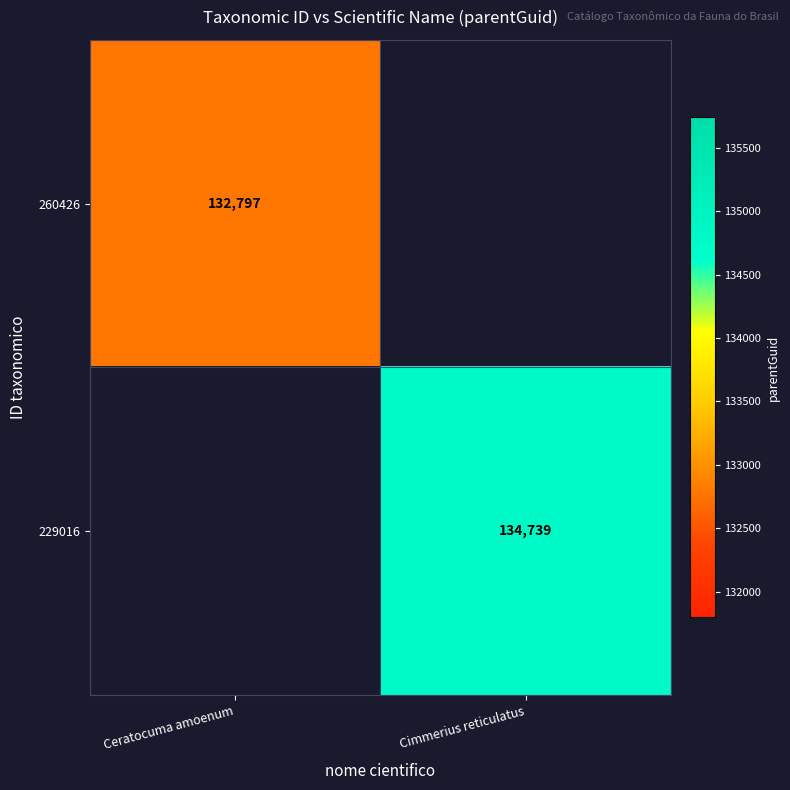

Is it true that 260426 equals 212565 at Ceratocuma amoenum?

False